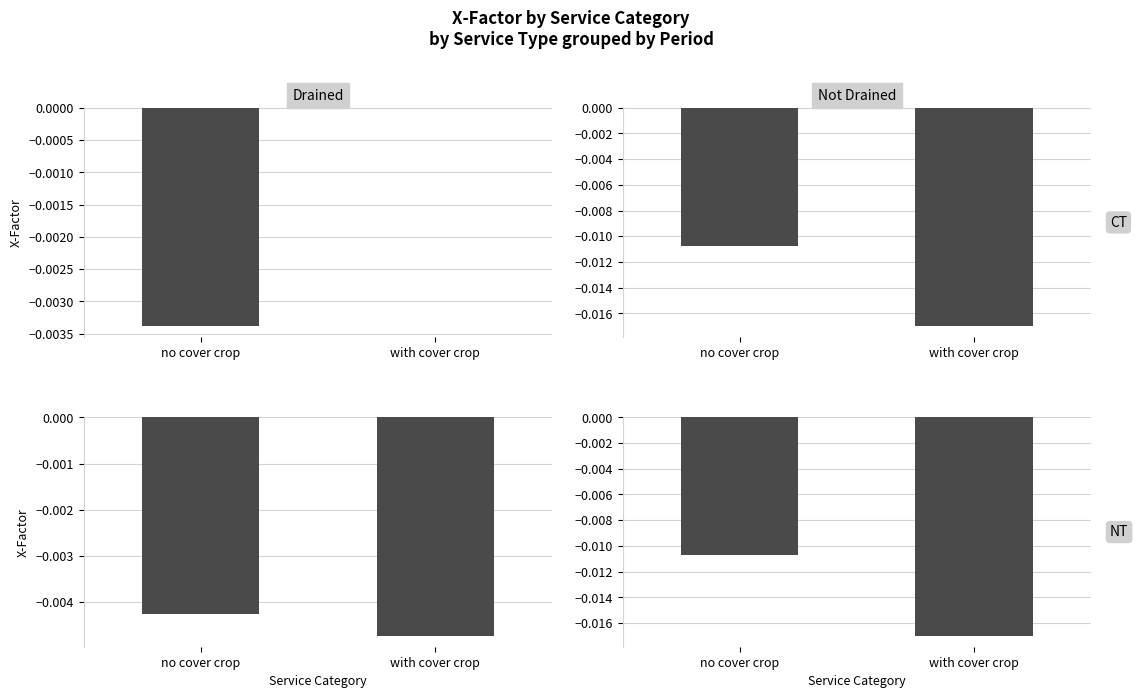

Between with cover crop and no cover crop, which is larger?

no cover crop